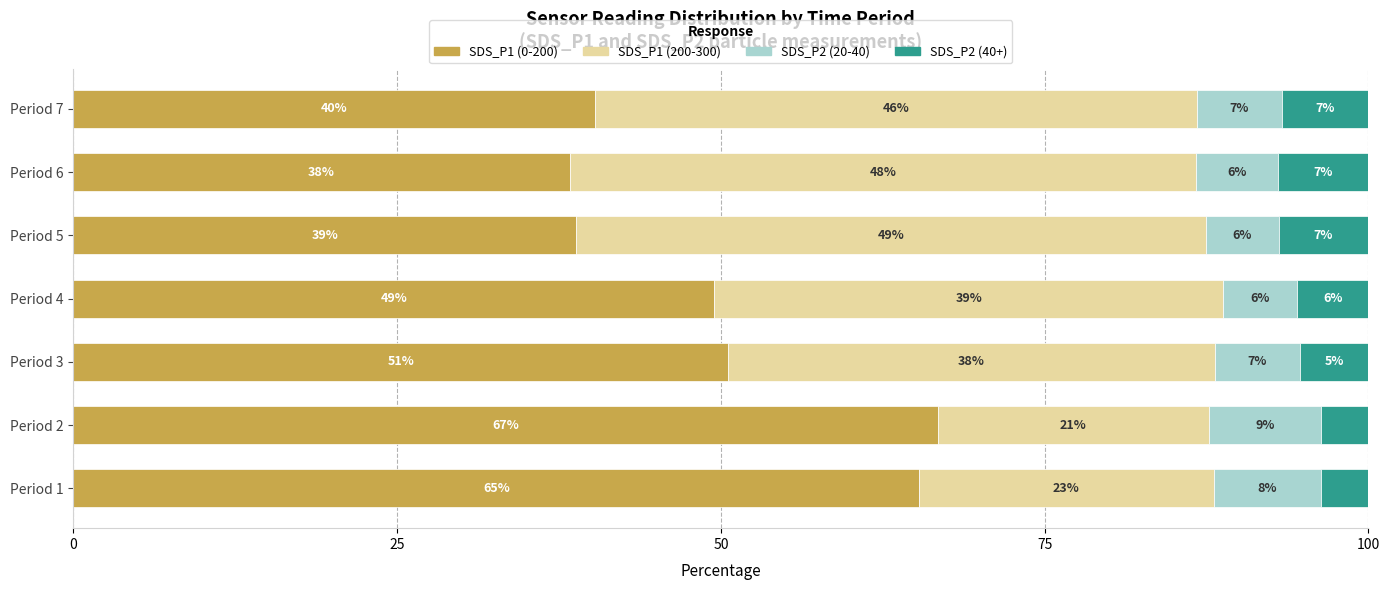

Reading left to right, what are all the values shown in this chart?

SDS_P1 (0-200): 65.3	66.7	50.5	49.5	38.8	38.3	40.3
SDS_P1 (200-300): 22.7	20.9	37.6	39.3	48.6	48.3	46.4
SDS_P2 (20-40): 8.3	8.6	6.6	5.7	5.6	6.4	6.6
SDS_P2 (40+): 3.6	3.7	5.3	5.5	6.9	7.0	6.6